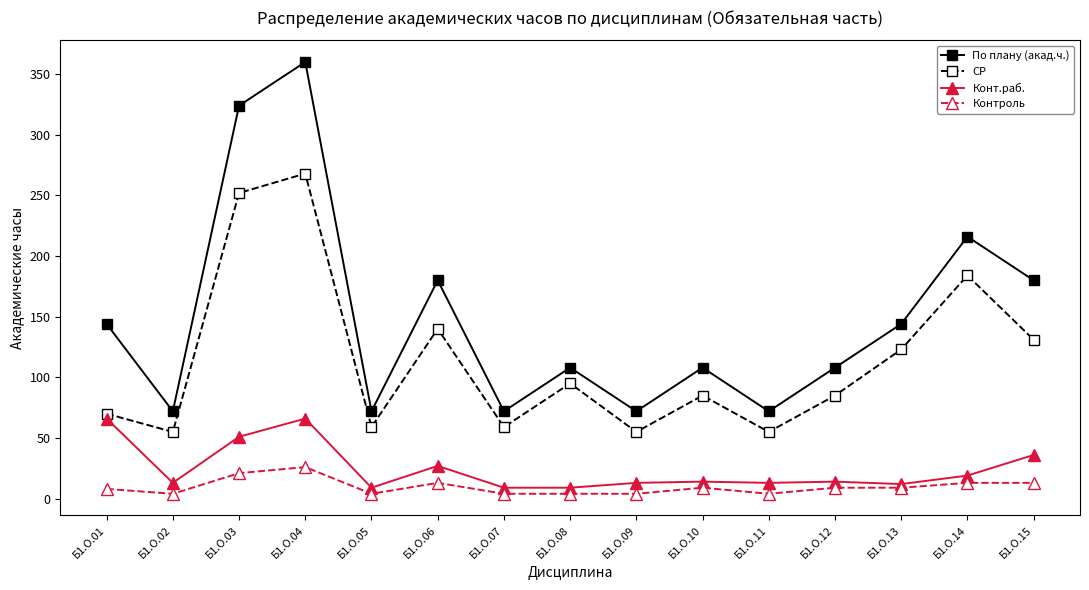

What is the sum of all Конт.раб. values?

371